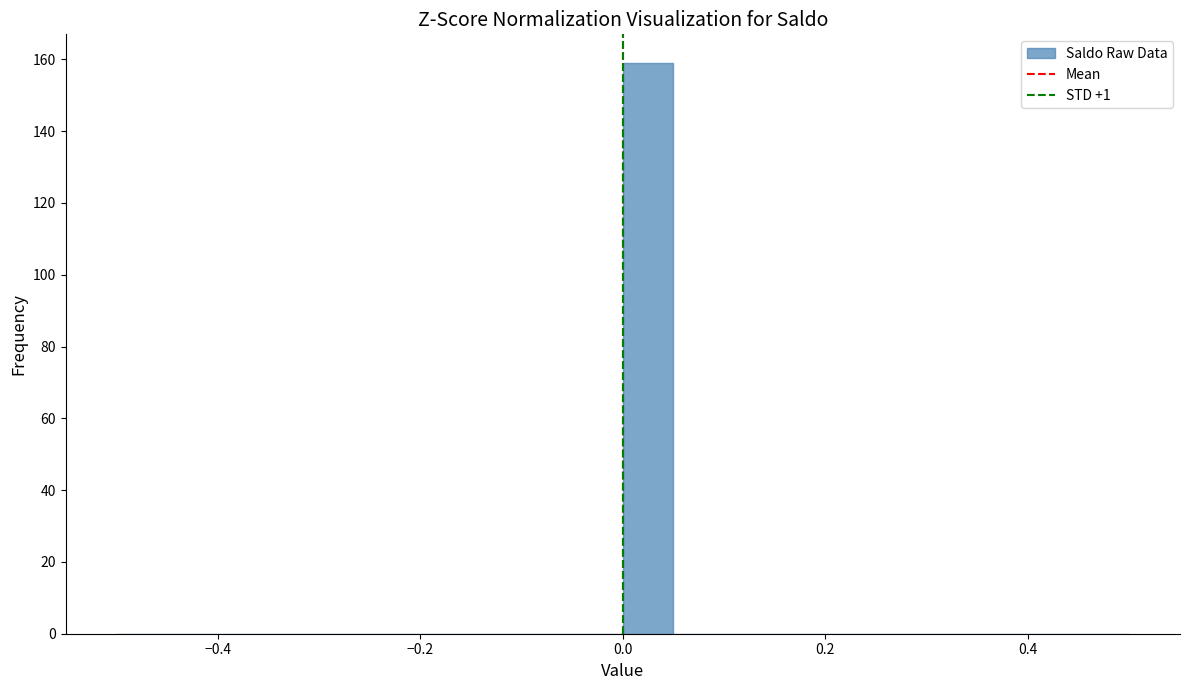

Read against the x-axis, roughly where is the centre of the tallest bar?

0.02